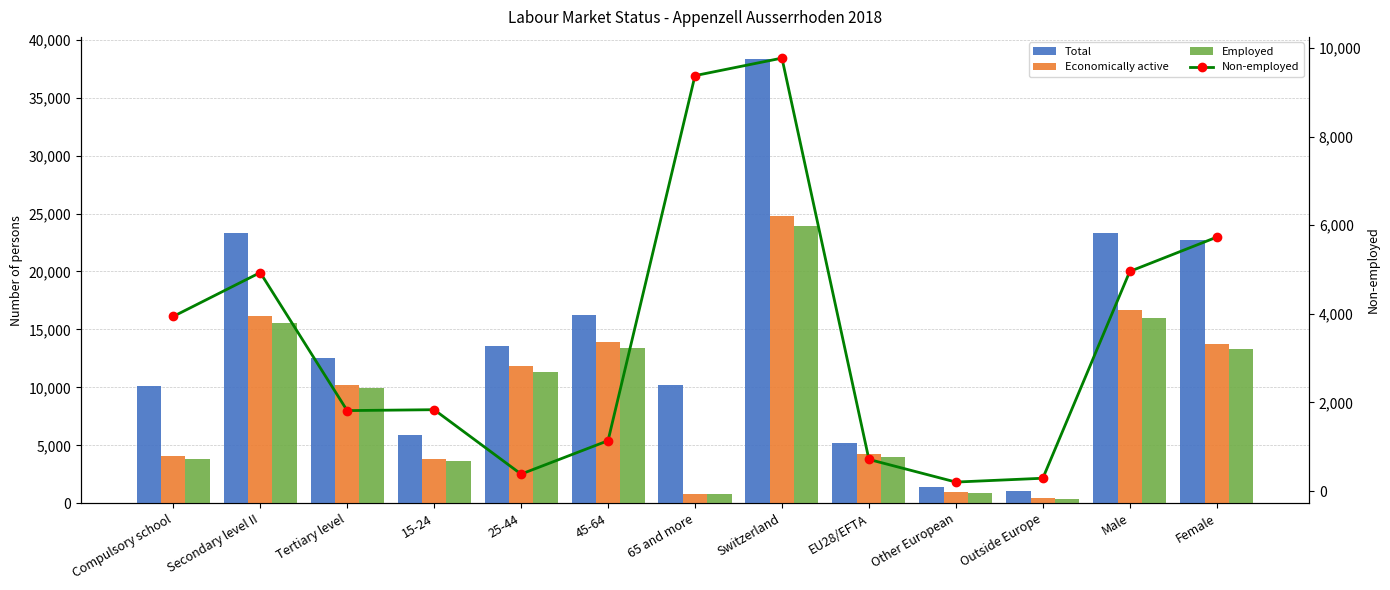

At which category is the sum across all series the highest?

Switzerland